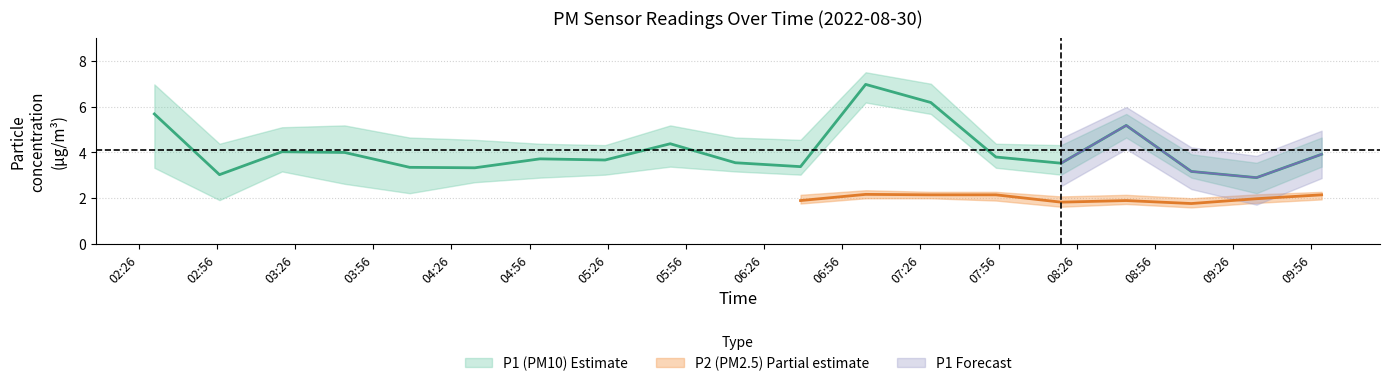

What is the highest value of the P1_upper series?

7.5